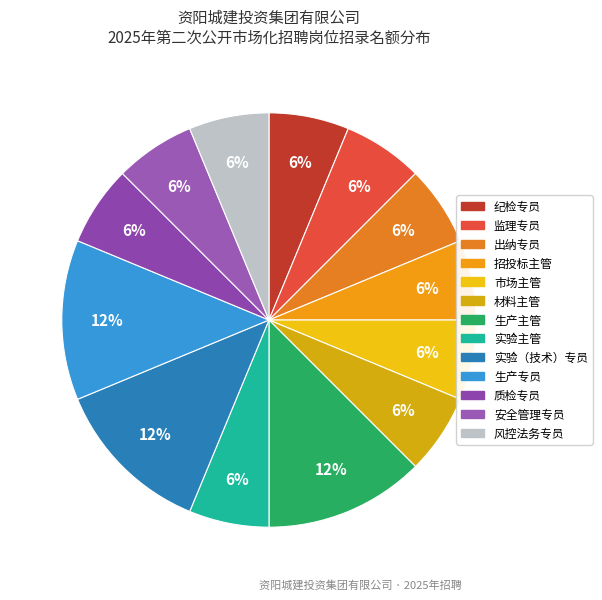

What is the ratio of the value at 市场主管 to the value at 生产主管?

0.5